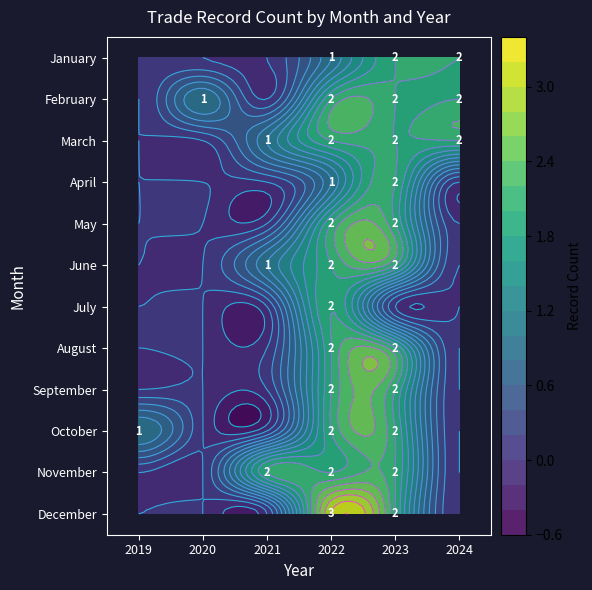

Rank the series at 2023 from lowest to highest value.

July, January, February, March, April, May, June, August, September, October, November, December